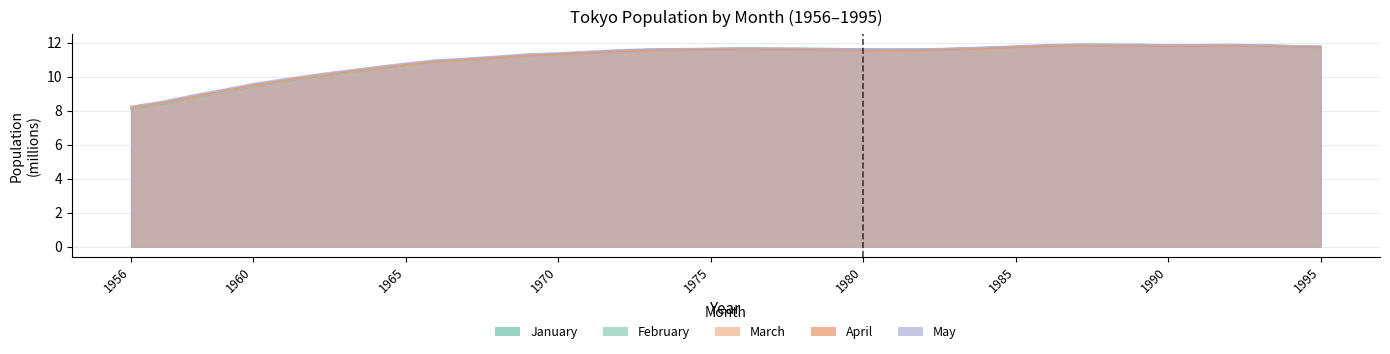

Reading left to right, what are all the values shown in this chart?

January: 1956=8.1	1957=8.4	1958=8.8	1959=9.1	1960=9.4	1961=9.7	1962=10.0	1963=10.2	1964=10.5	1965=10.7	1966=10.9	1967=11.0	1968=11.1	1969=11.2	1970=11.3	1971=11.4	1972=11.5	1973=11.6	1974=11.6	1975=11.6	1976=11.7	1977=11.7	1978=11.7	1979=11.6	1980=11.6	1981=11.6	1982=11.6	1983=11.6	1984=11.7	1985=11.8	1986=11.8	1987=11.9	1988=11.9	1989=11.9	1990=11.9	1991=11.9	1992=11.9	1993=11.9	1994=11.8	1995=11.8
February: 1956=8.1	1957=8.4	1958=8.8	1959=9.1	1960=9.4	1961=9.7	1962=10.0	1963=10.2	1964=10.5	1965=10.7	1966=10.9	1967=11.0	1968=11.1	1969=11.3	1970=11.3	1971=11.4	1972=11.5	1973=11.6	1974=11.6	1975=11.6	1976=11.7	1977=11.7	1978=11.7	1979=11.6	1980=11.6	1981=11.6	1982=11.6	1983=11.7	1984=11.7	1985=11.8	1986=11.8	1987=11.9	1988=11.9	1989=11.9	1990=11.9	1991=11.8	1992=11.9	1993=11.9	1994=11.8	1995=11.8
March: 1956=8.1	1957=8.4	1958=8.8	1959=9.1	1960=9.5	1961=9.8	1962=10.0	1963=10.3	1964=10.5	1965=10.7	1966=10.9	1967=11.0	1968=11.1	1969=11.3	1970=11.3	1971=11.4	1972=11.5	1973=11.6	1974=11.6	1975=11.6	1976=11.7	1977=11.7	1978=11.6	1979=11.6	1980=11.6	1981=11.6	1982=11.6	1983=11.6	1984=11.7	1985=11.8	1986=11.8	1987=11.9	1988=11.9	1989=11.9	1990=11.8	1991=11.8	1992=11.9	1993=11.8	1994=11.8	1995=11.8
April: 1956=8.2	1957=8.5	1958=8.8	1959=9.1	1960=9.5	1961=9.8	1962=10.0	1963=10.3	1964=10.5	1965=10.7	1966=10.9	1967=11.0	1968=11.1	1969=11.2	1970=11.3	1971=11.4	1972=11.5	1973=11.6	1974=11.6	1975=11.6	1976=11.6	1977=11.6	1978=11.6	1979=11.6	1980=11.6	1981=11.5	1982=11.6	1983=11.6	1984=11.7	1985=11.7	1986=11.8	1987=11.8	1988=11.8	1989=11.8	1990=11.8	1991=11.8	1992=11.8	1993=11.8	1994=11.8	1995=11.7
May: 1956=8.3	1957=8.5	1958=8.9	1959=9.2	1960=9.6	1961=9.9	1962=10.1	1963=10.4	1964=10.6	1965=10.8	1966=11.0	1967=11.1	1968=11.2	1969=11.3	1970=11.4	1971=11.5	1972=11.6	1973=11.6	1974=11.6	1975=11.7	1976=11.7	1977=11.7	1978=11.7	1979=11.6	1980=11.6	1981=11.6	1982=11.6	1983=11.7	1984=11.7	1985=11.8	1986=11.9	1987=11.9	1988=11.9	1989=11.9	1990=11.9	1991=11.9	1992=11.9	1993=11.9	1994=11.8	1995=11.8